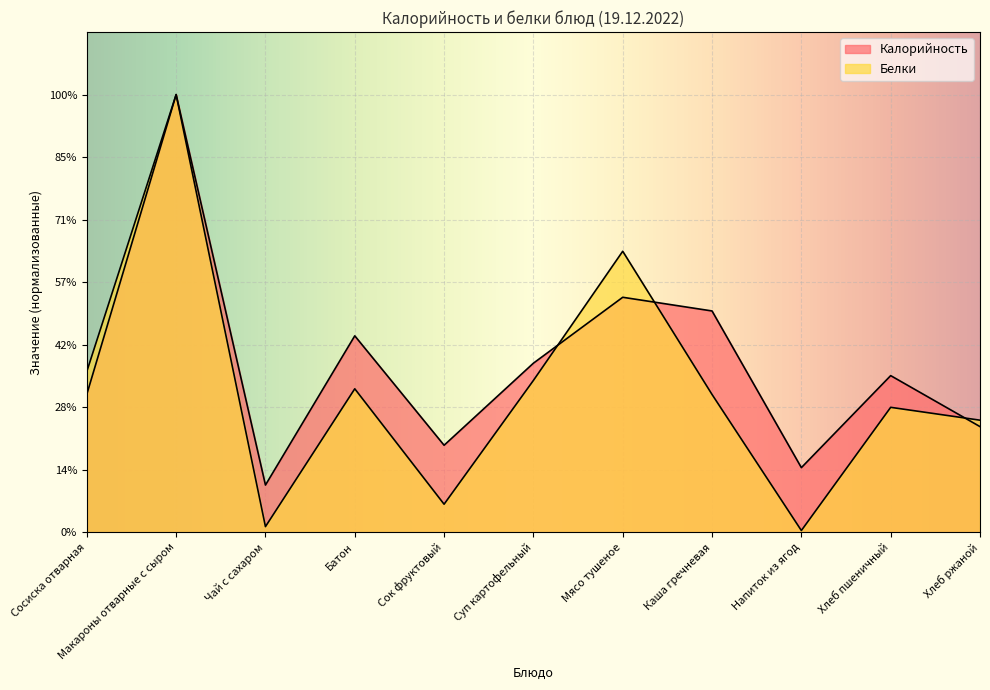

How many lines are shown in the chart?

2